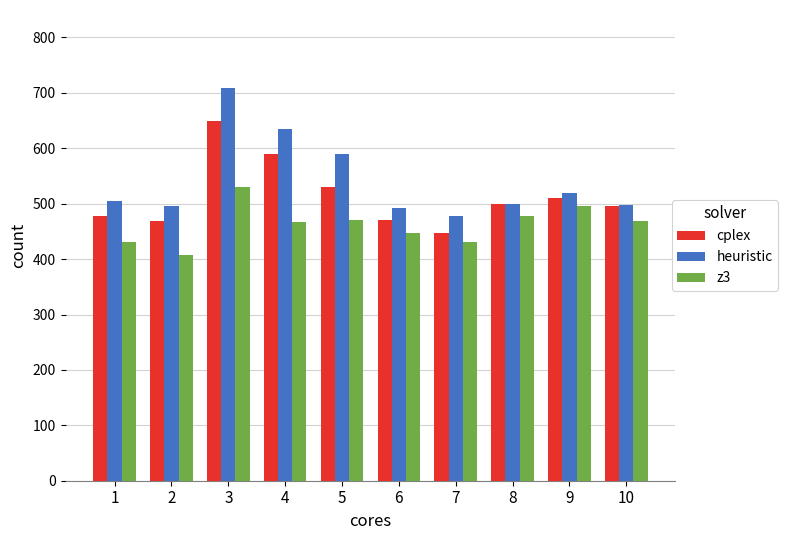

What is the lowest value of the z3 series?

408